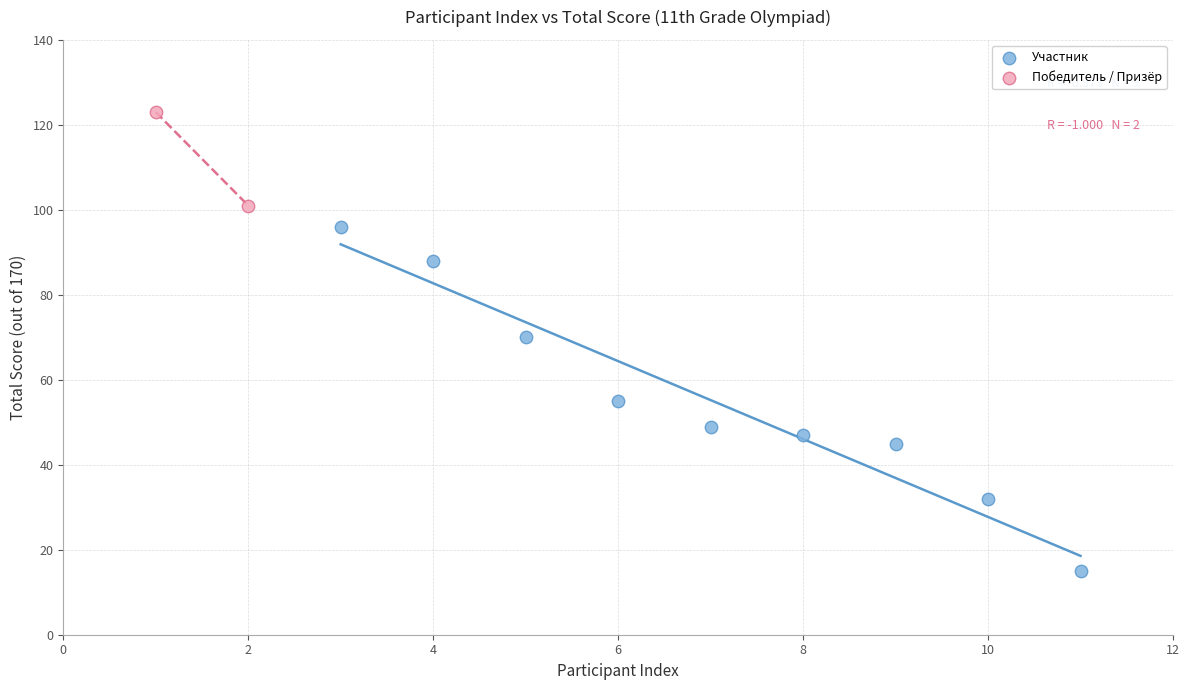

What are all the series names shown in the legend?

Участник, Победитель / Призёр